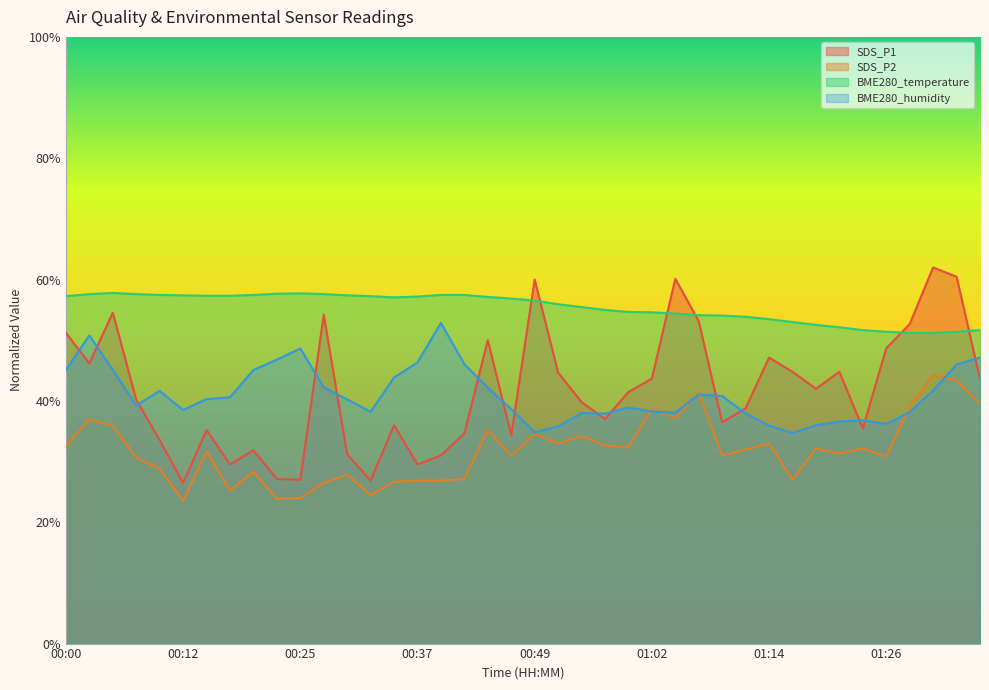

What is the maximum value shown in the chart?

62.0